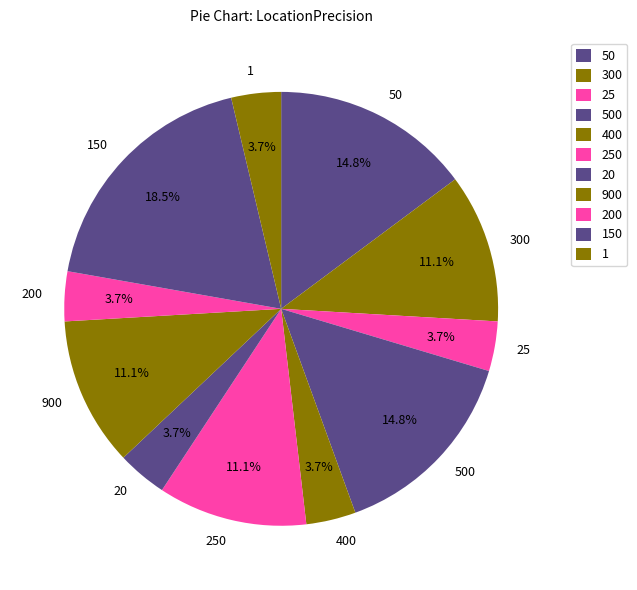

What percentage is the 900 slice, to the nearest percent?

11%